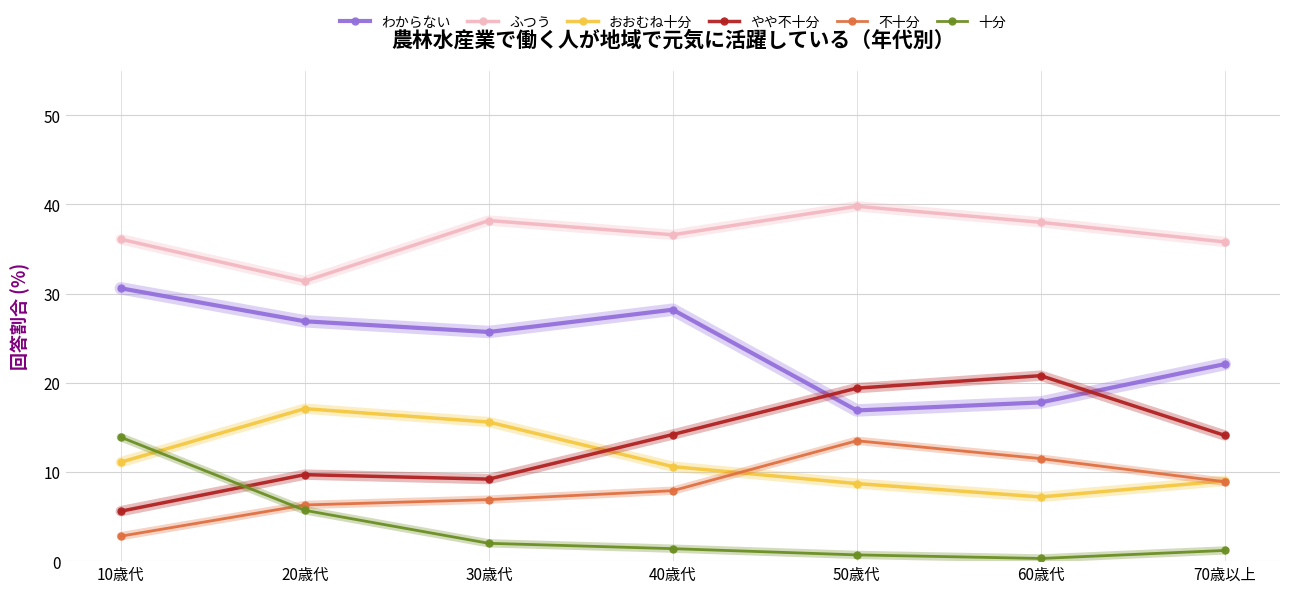

The 十分 series shows 0.7 at 50歳代. True or false?

True